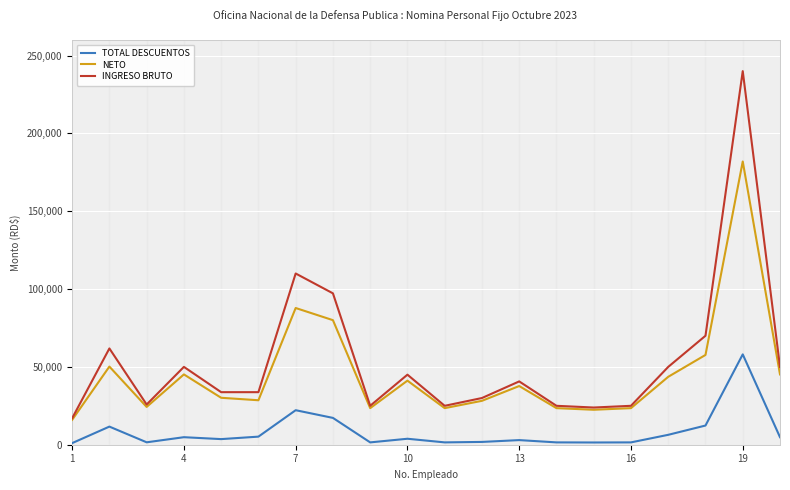

True or false: NETO and TOTAL DESCUENTOS intersect in this chart.

False